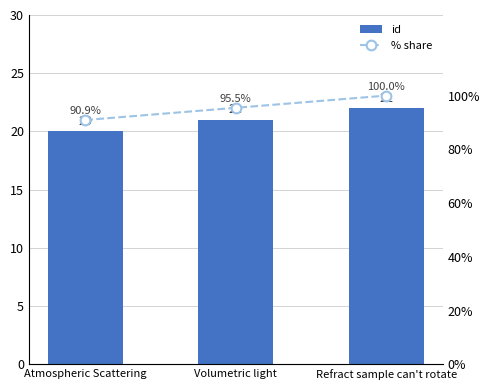

How many groups of bars are there?

3